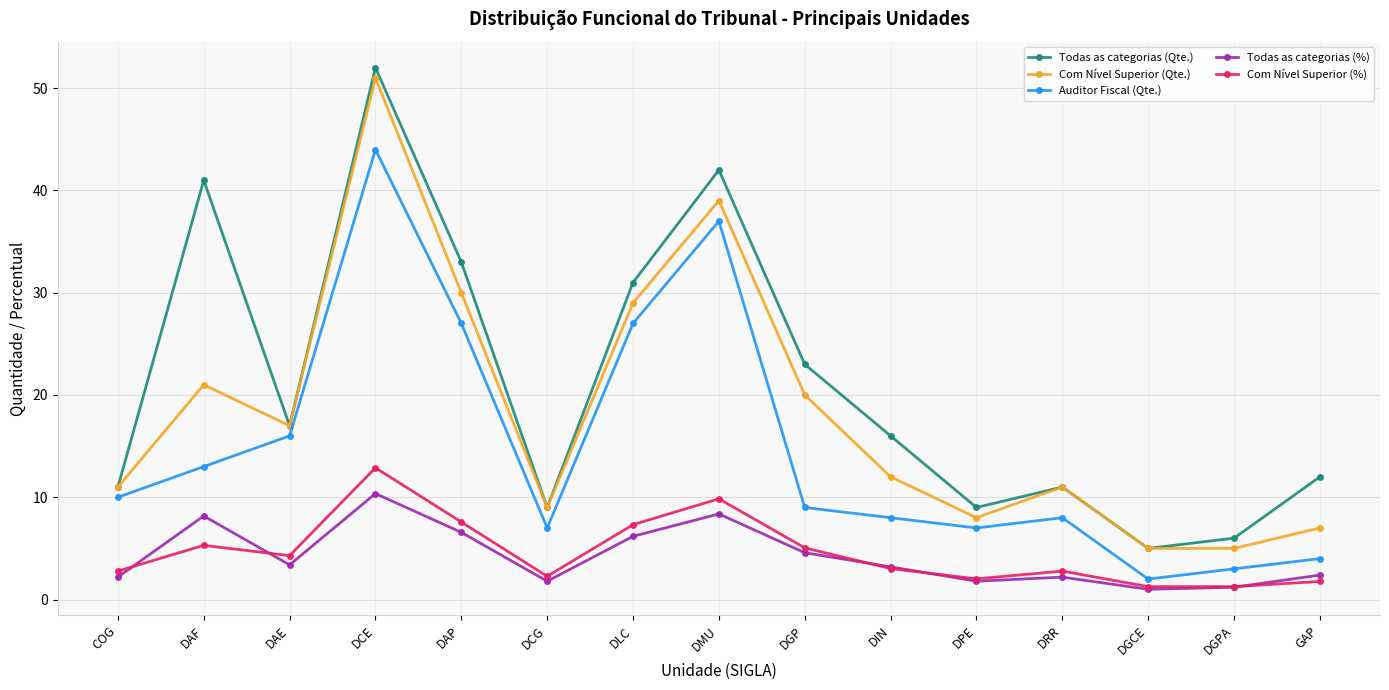

What is the spread (max minus min) of values at DAE?

13.6